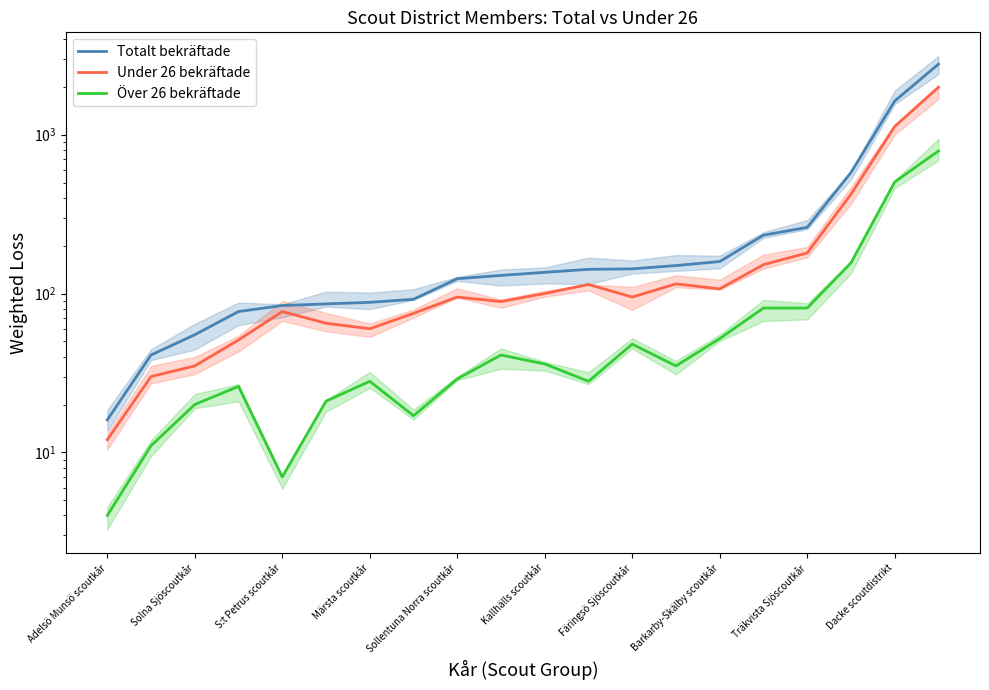

Is the value of Under 26 bekräftade at Dacke scoutdistrikt greater than the value of Totalt bekräftade at S:t Petrus scoutkår?

Yes